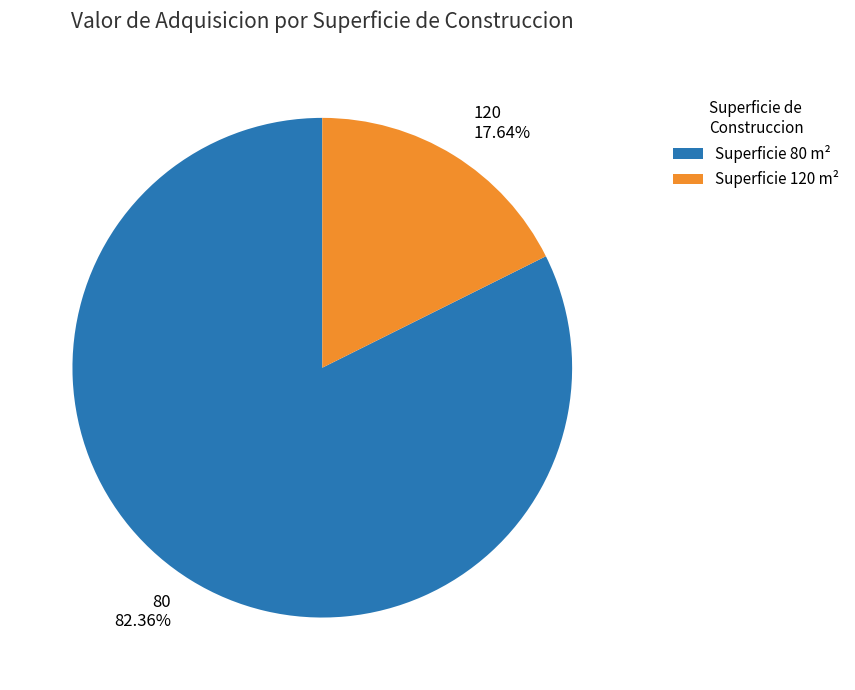

What is the ratio of the value at 120 to the value at 80?

0.2